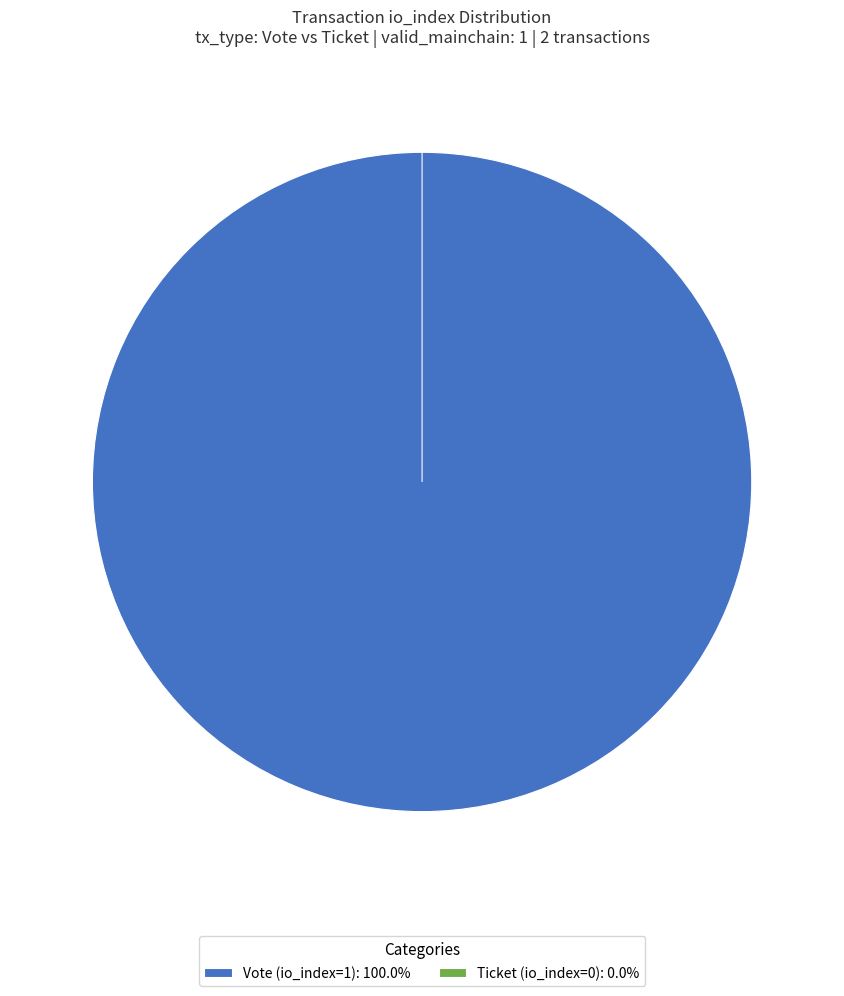

Rank the categories by value from highest to lowest.

Vote (io_index=1), Ticket (io_index=0)